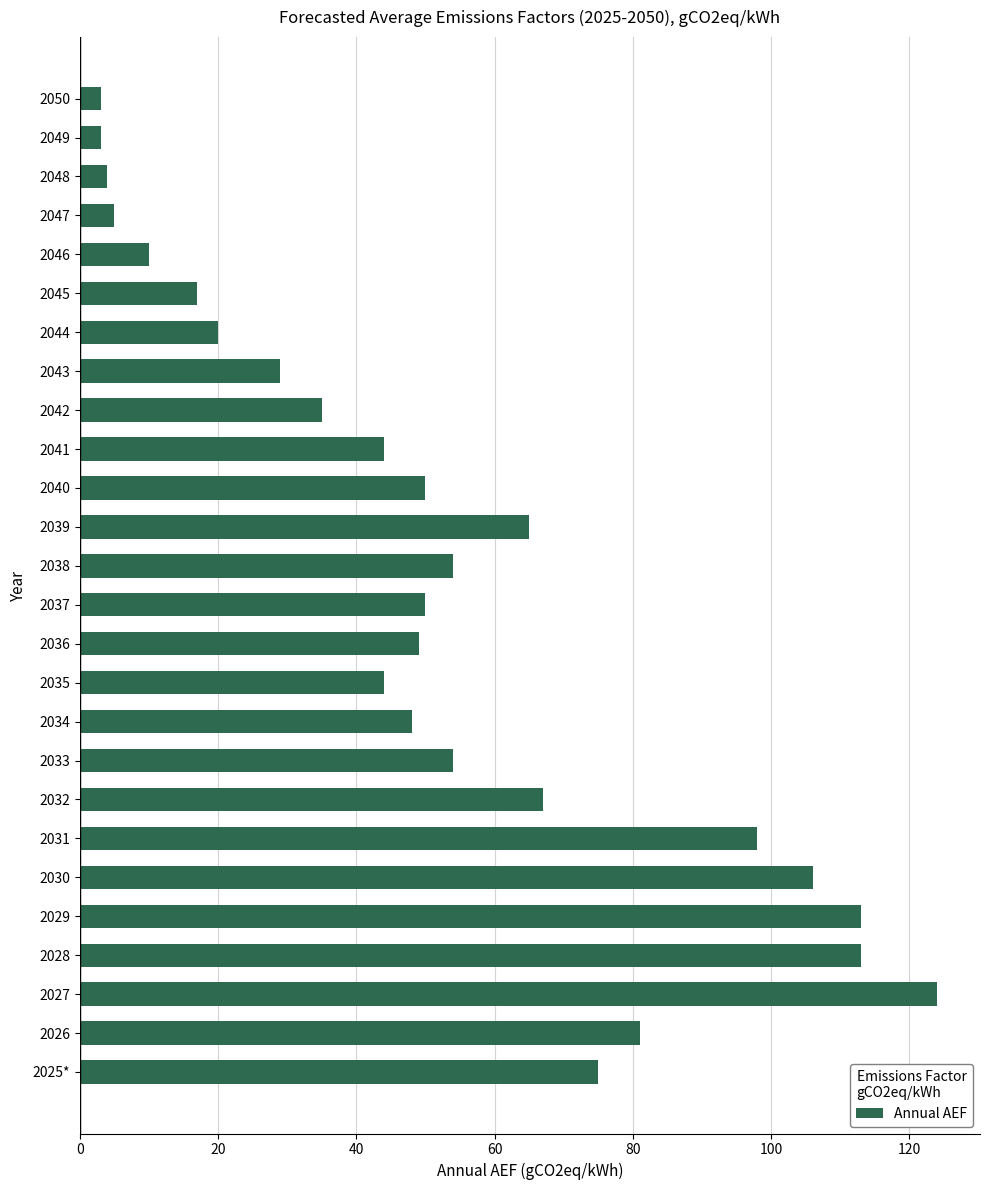

Reading bottom to top, transcribe all the data shown in this chart.

2025*=75	2026=81	2027=124	2028=113	2029=113	2030=106	2031=98	2032=67	2033=54	2034=48	2035=44	2036=49	2037=50	2038=54	2039=65	2040=50	2041=44	2042=35	2043=29	2044=20	2045=17	2046=10	2047=5	2048=4	2049=3	2050=3